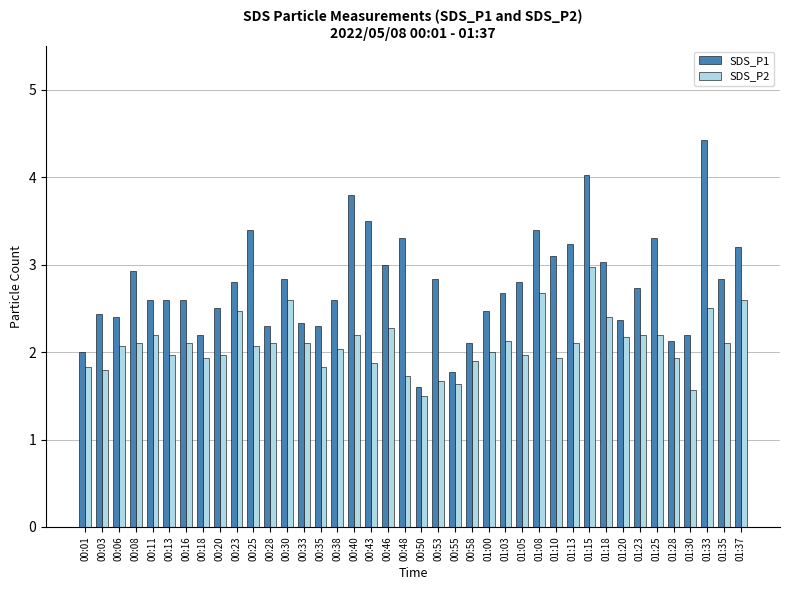

Which series has the largest range (max minus min)?

SDS_P1